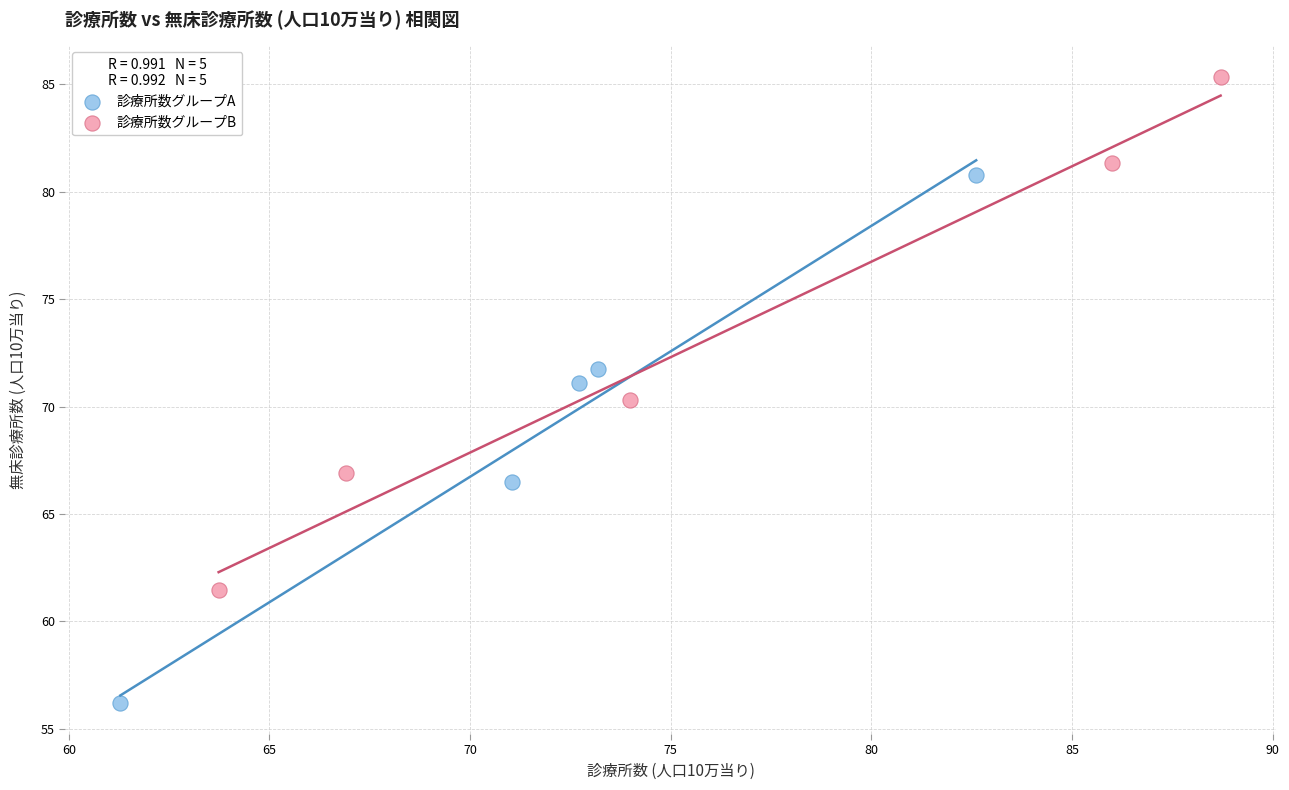

Which series contains the highest Y value?

診療所数グループB